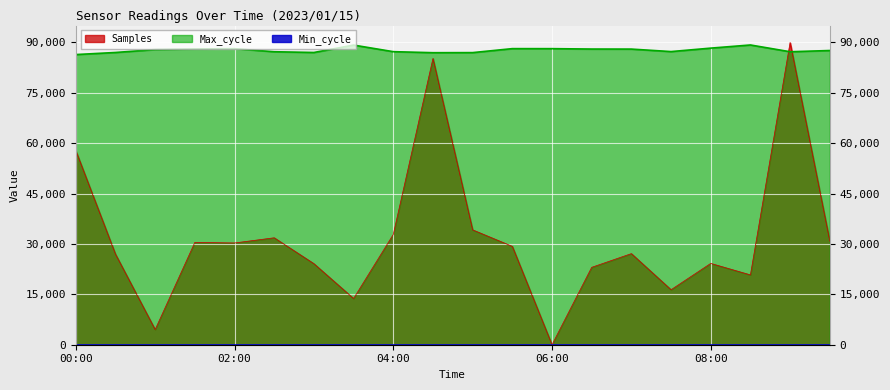

What is the label of the 1st point from the left?

00:00